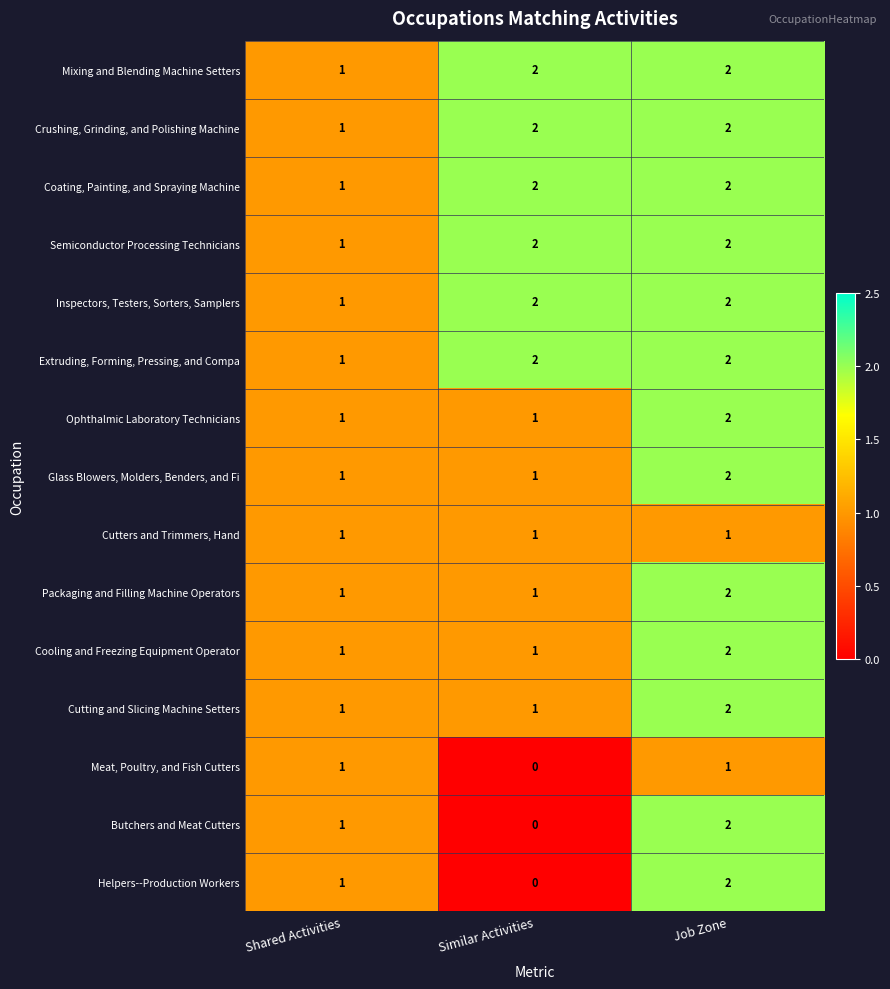

What is the sum of the Cutting and Slicing Machine Setters values at Similar Activities and Job Zone?

3